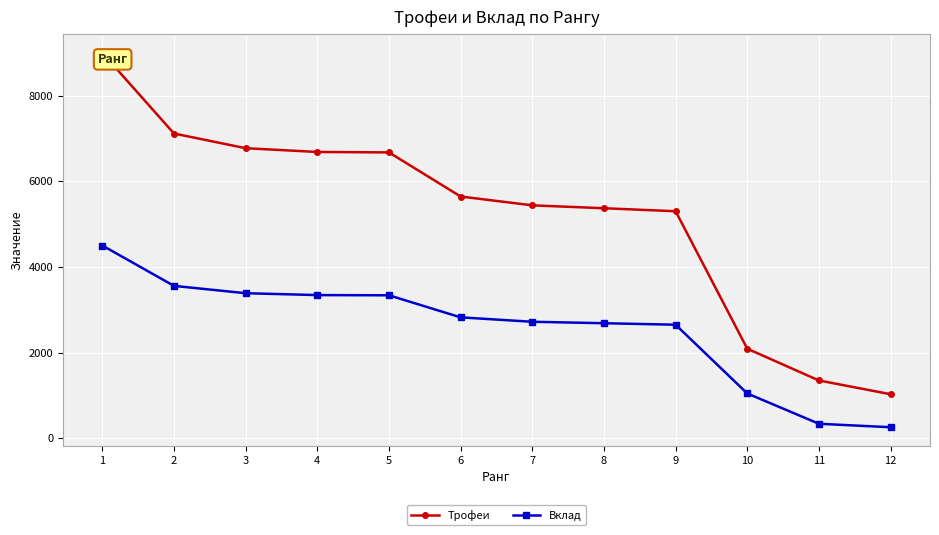

Is it true that Вклад equals 7507 at 1?

False